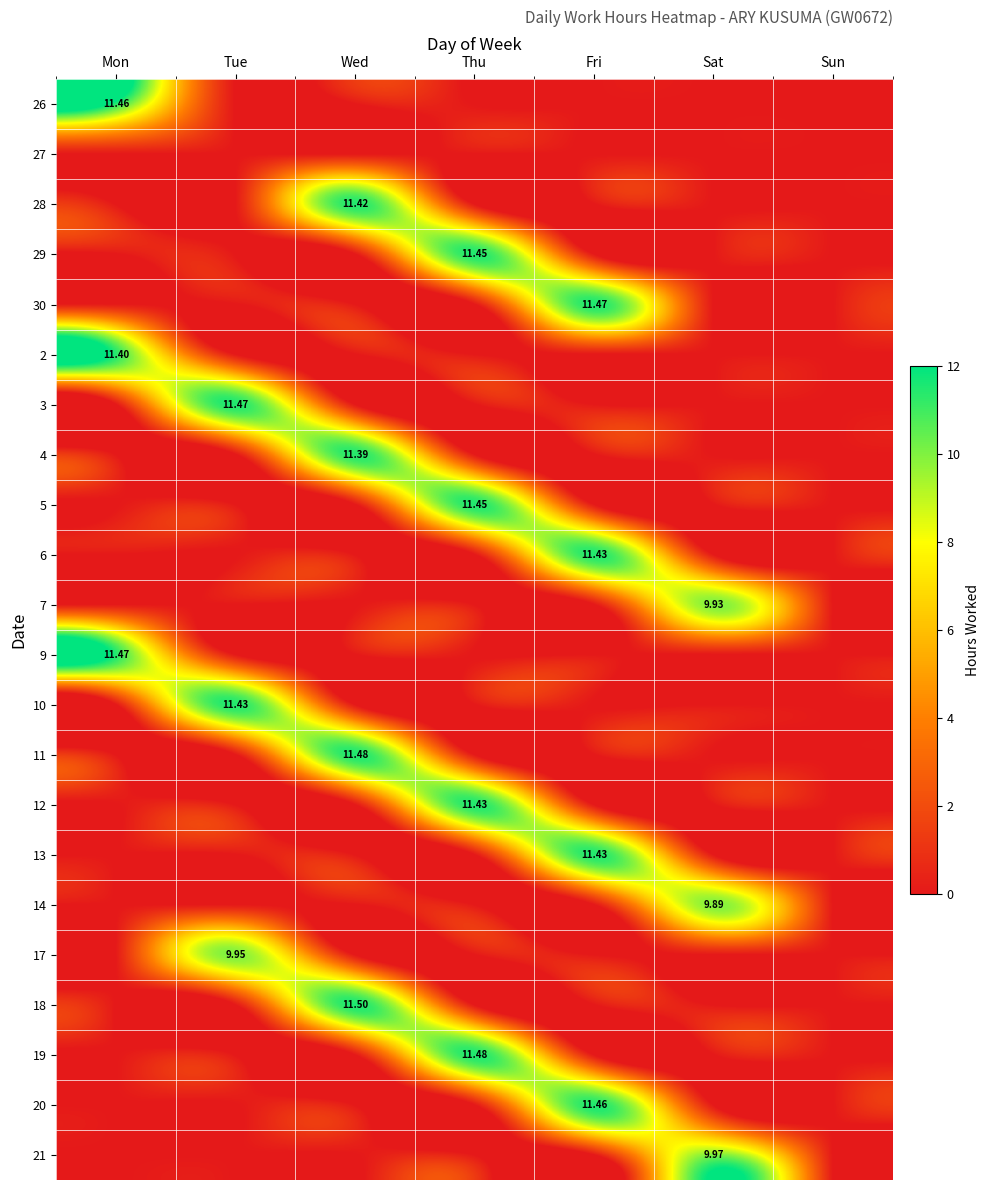

Between Sat and Mon, which is larger?

Mon